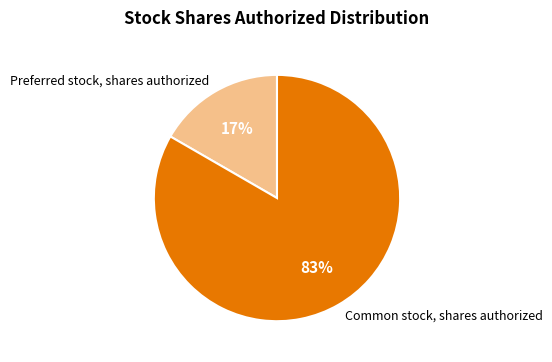

Combined, do Common stock, shares authorized and Preferred stock, shares authorized account for over 50%?

Yes